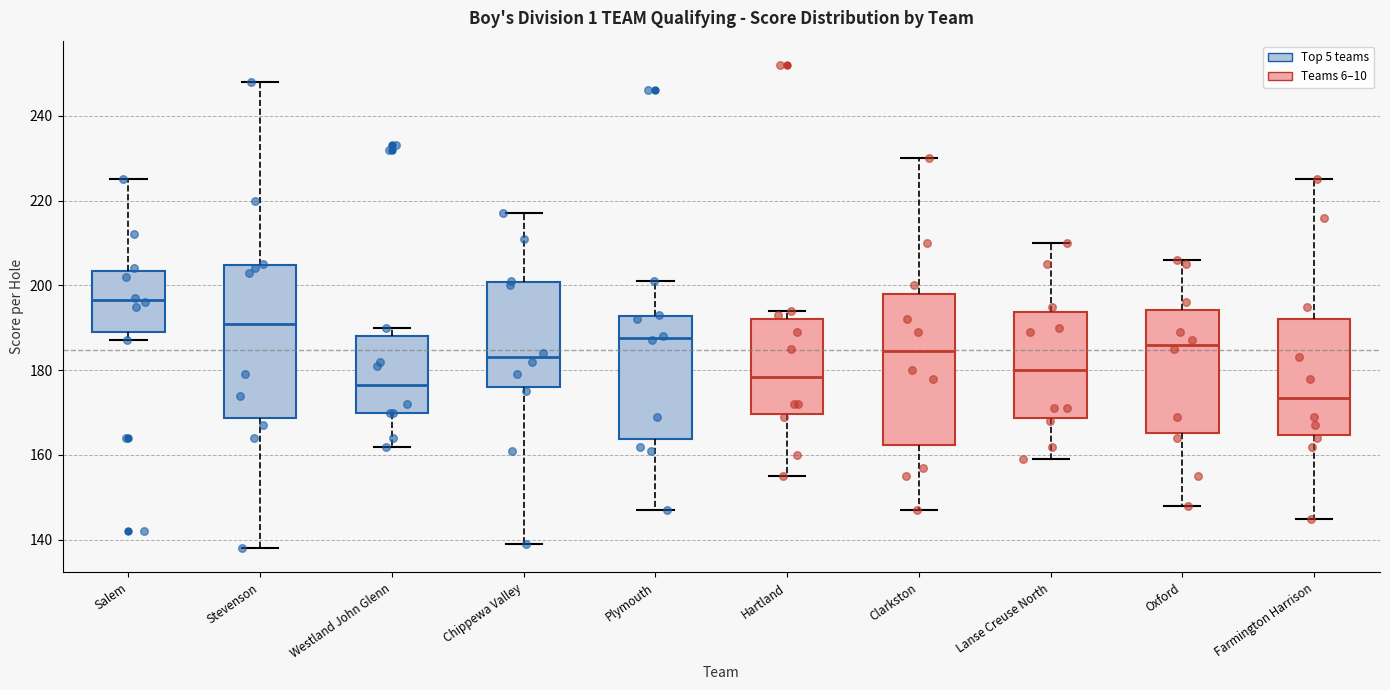

Which box has the highest median line?

Salem